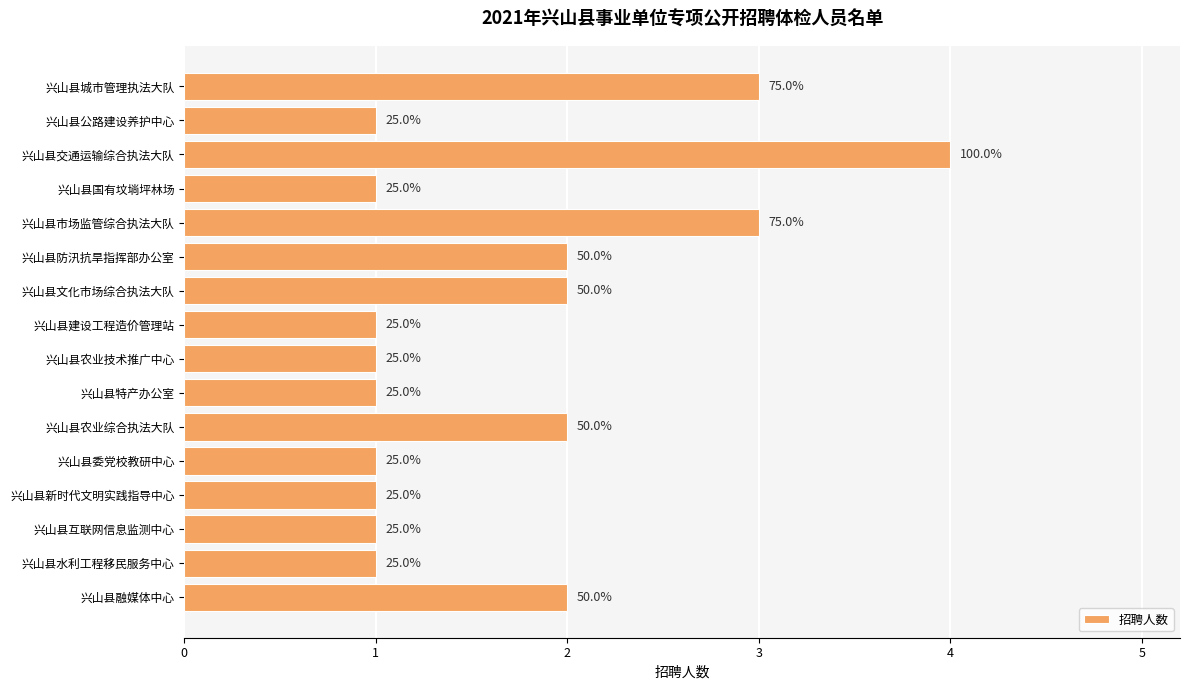

Does the chart contain any negative values?

No